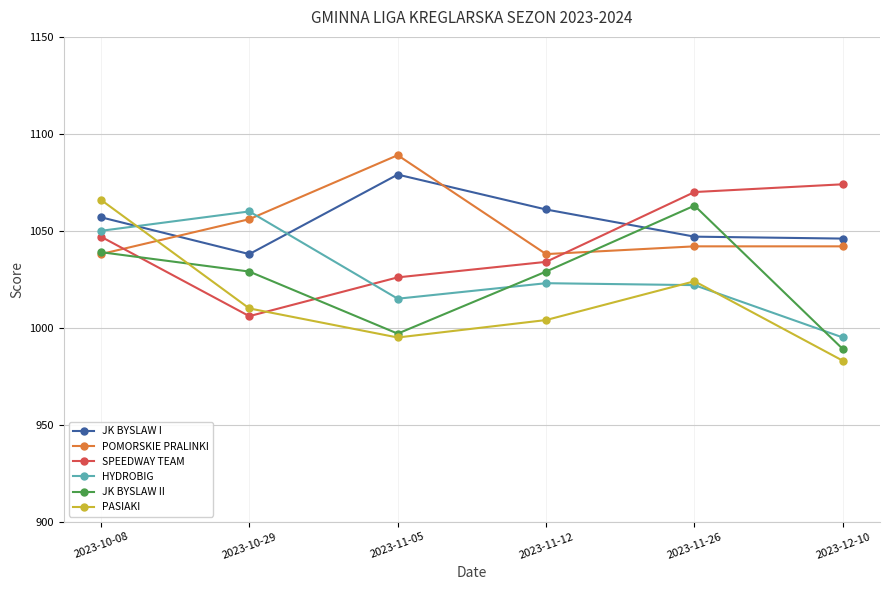

True or false: SPEEDWAY TEAM has a value of 263 at 2023-11-12.

False